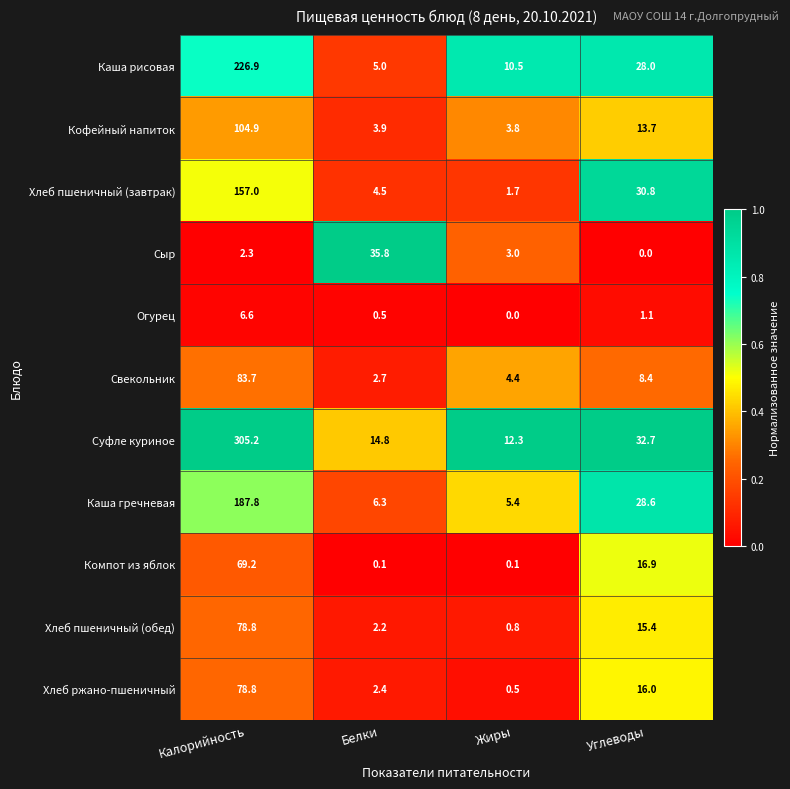

Which series has the largest total across all categories?

Суфле куриное